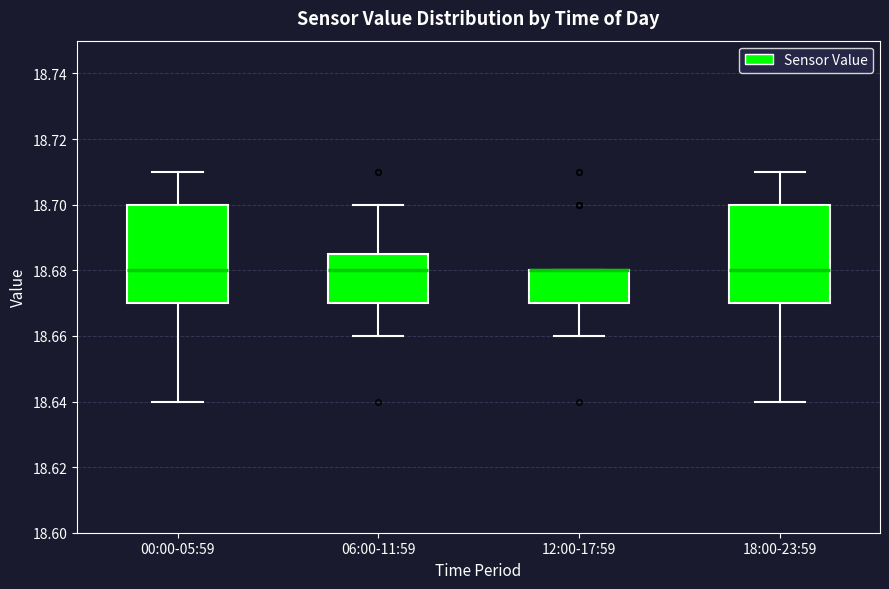

Where does the median line of the box for 00:00-05:59 sit on the y-axis? The values are not printed on the chart, so give them approximately, as read against the axis.

18.680